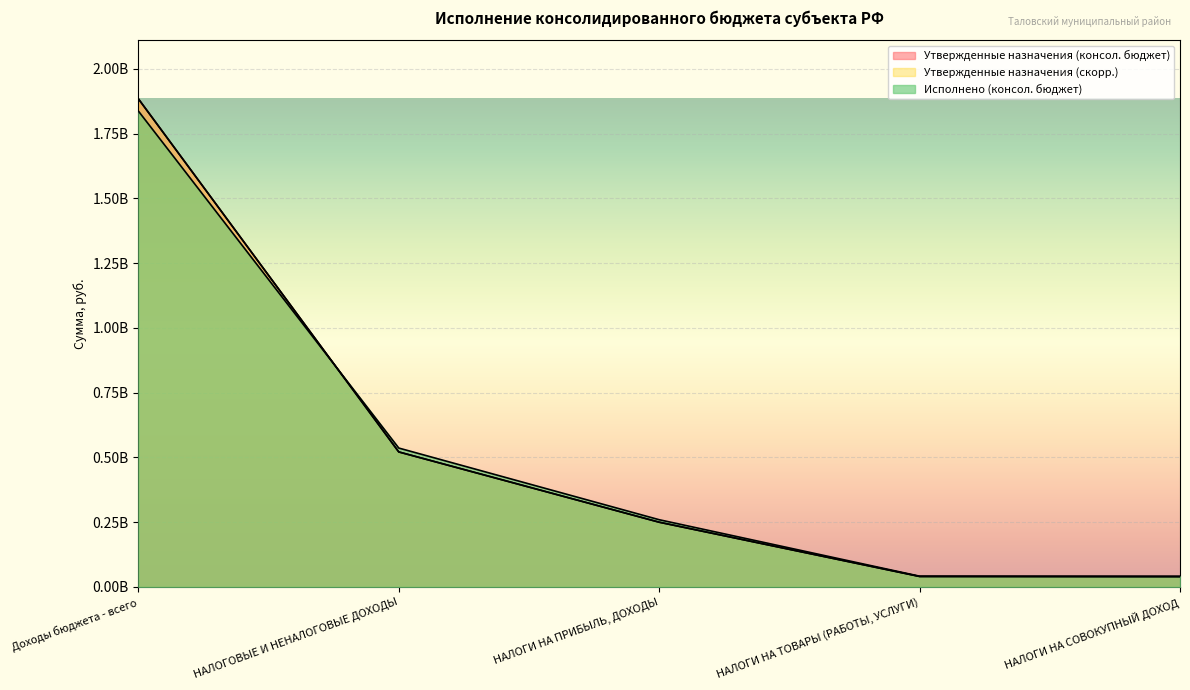

Where do Утвержденные назначения (консол. бюджет) and Исполнено (консол. бюджет) first cross each other?

Доходы бюджета - всего and НАЛОГОВЫЕ И НЕНАЛОГОВЫЕ ДОХОДЫ